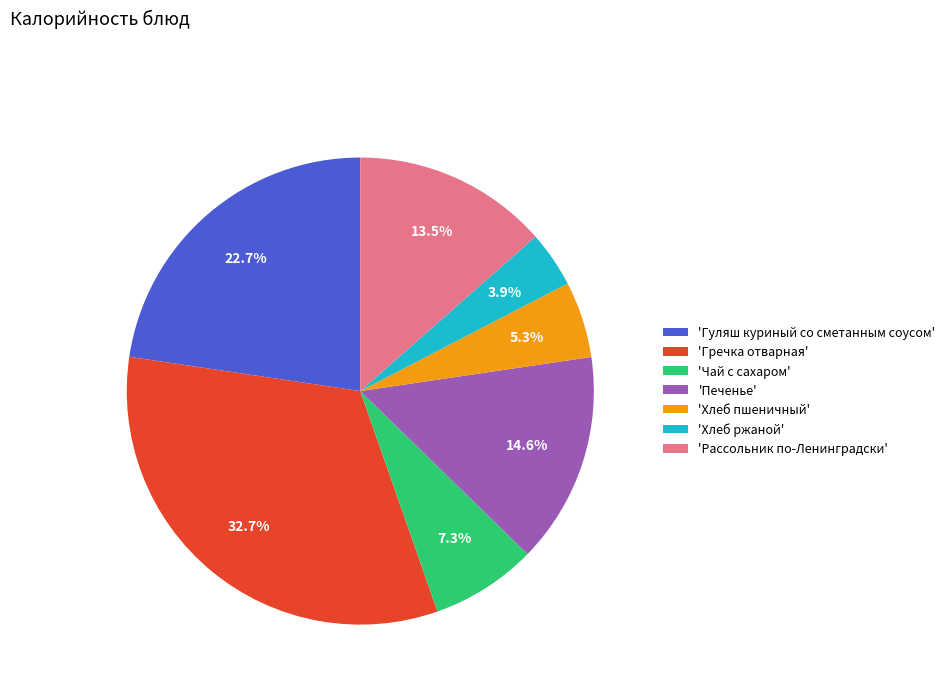

Do 'Хлеб пшеничный' and 'Гречка отварная' together represent more than half of the pie?

No